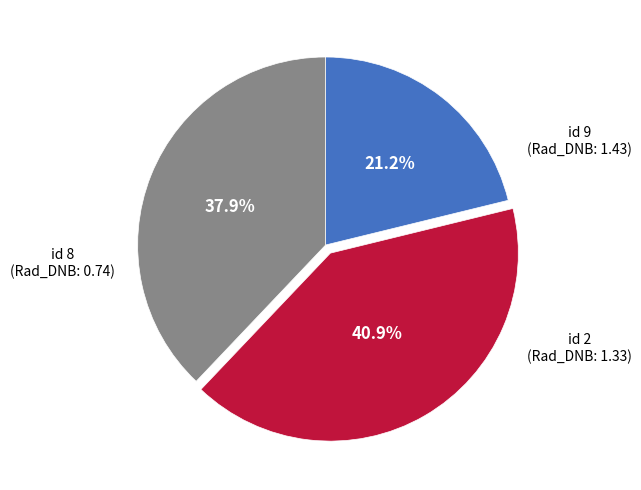

What is the smallest slice in the pie chart?

id 8